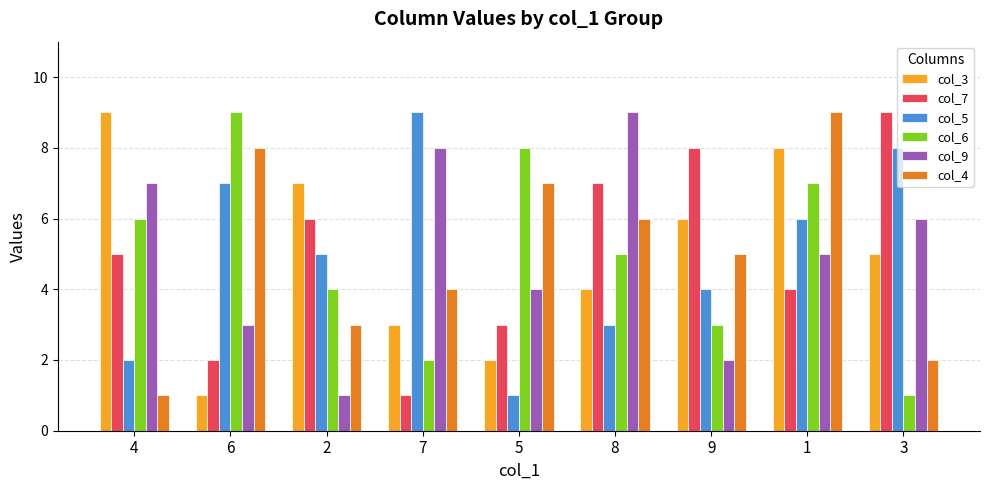

What is the smallest value displayed?

1